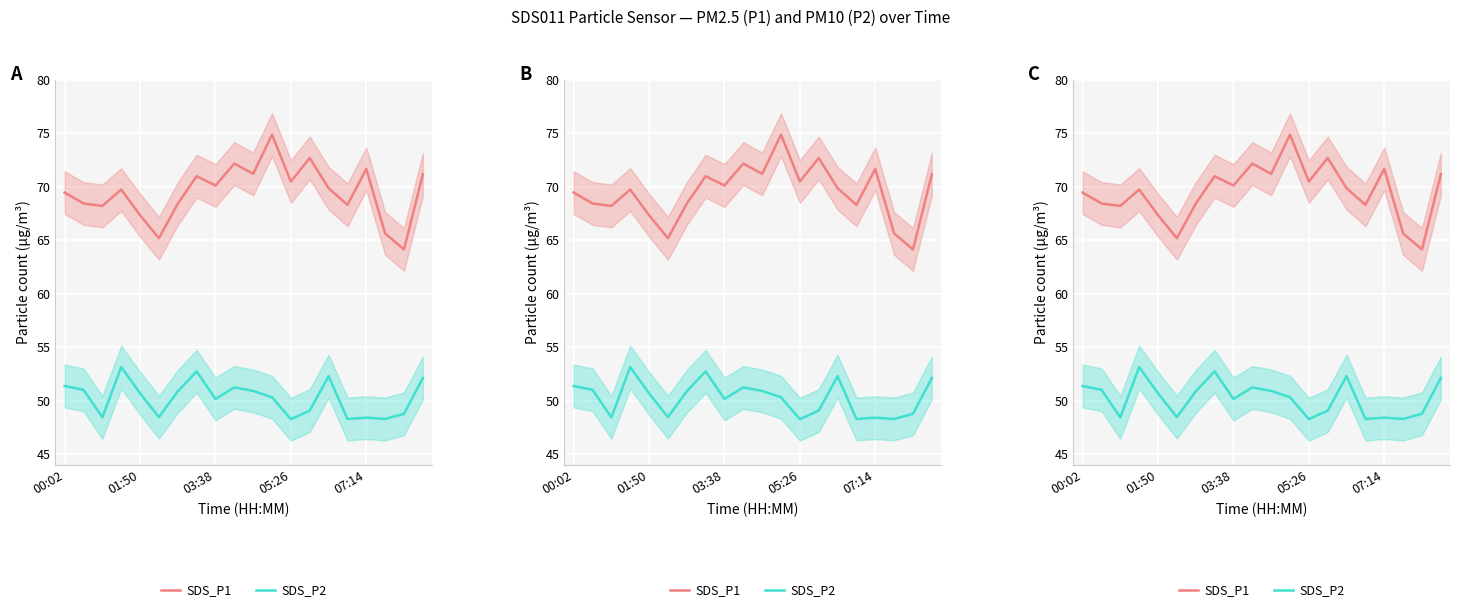

What is the minimum value shown in the chart?

48.3